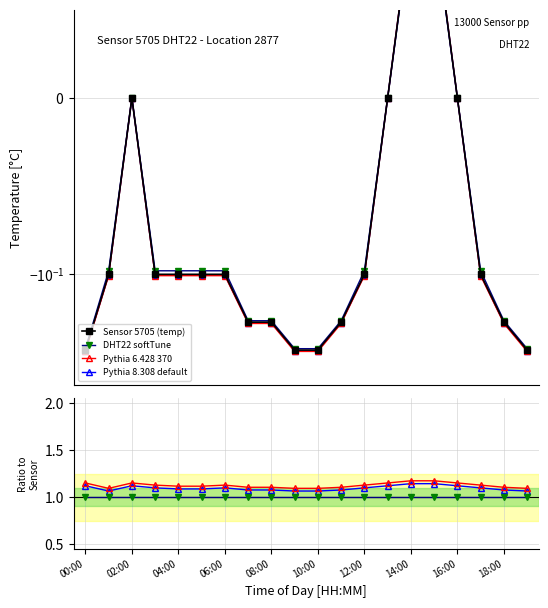

Which series has the largest total across all categories?

Pythia 6.428 370